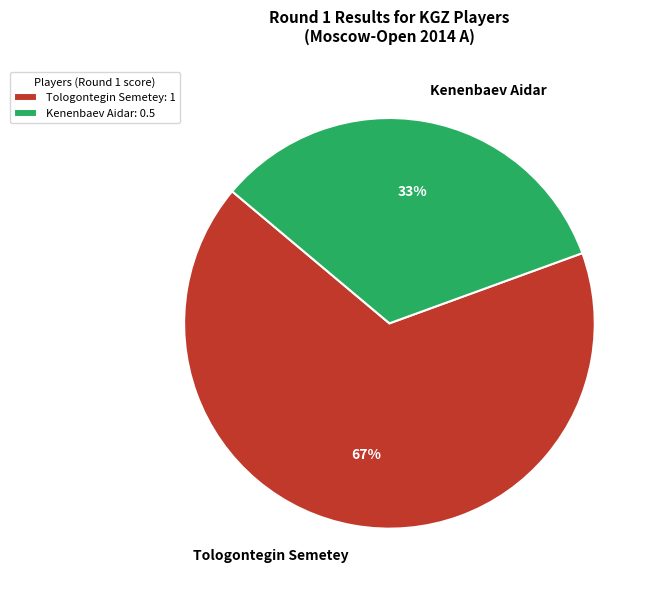

To the nearest percent, what is the average slice percentage?

50%